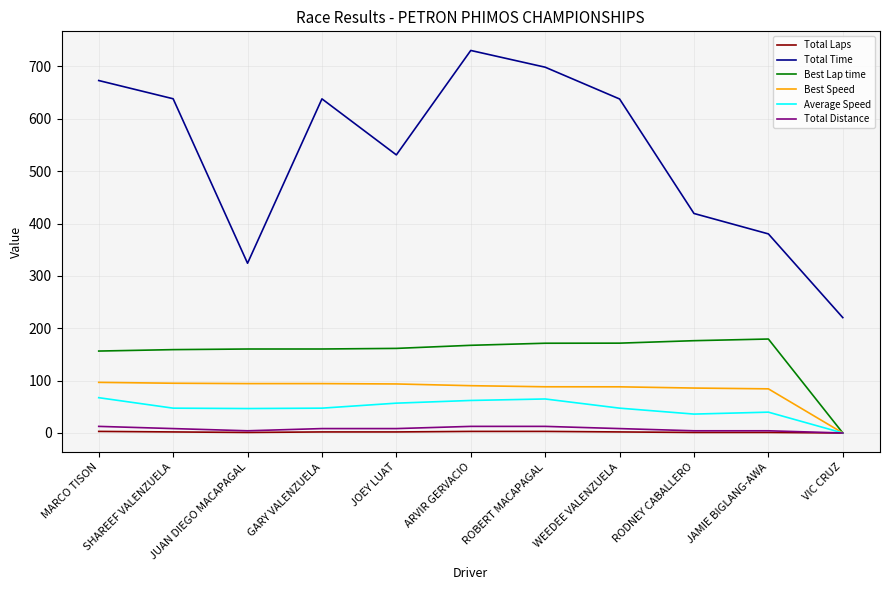

Which label corresponds to the largest value in the chart?

ARVIR GERVACIO